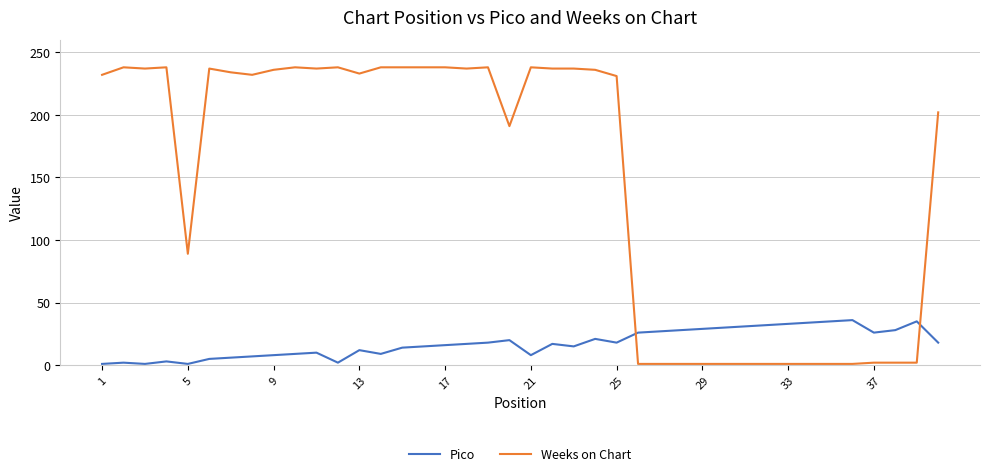

True or false: Weeks on Chart has more than 1 interior local peaks.

True